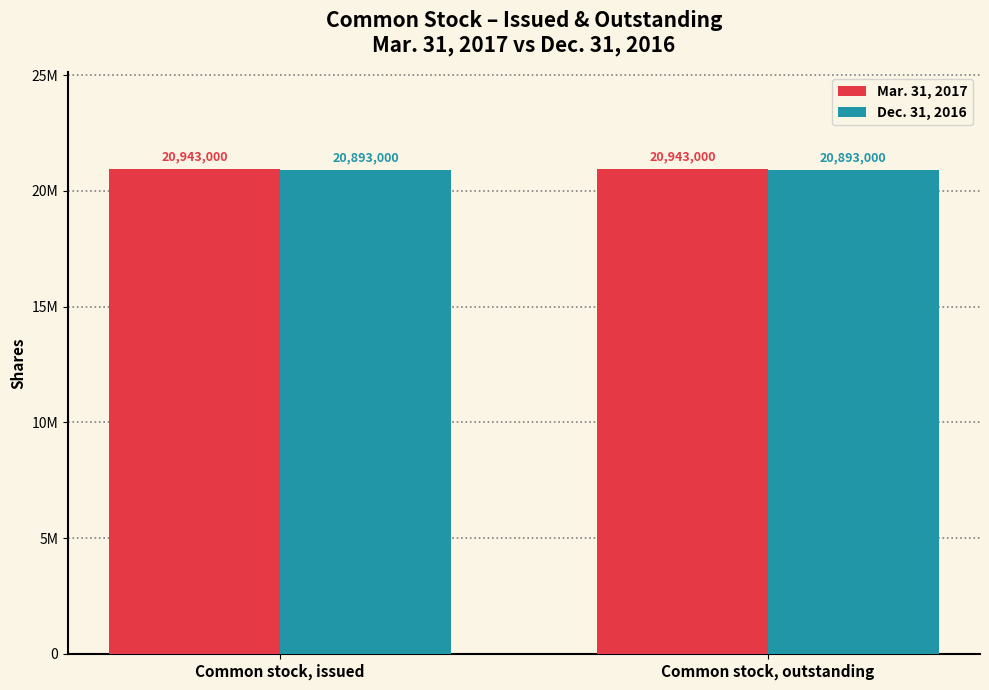

What are all the series names shown in the legend?

Mar. 31, 2017, Dec. 31, 2016